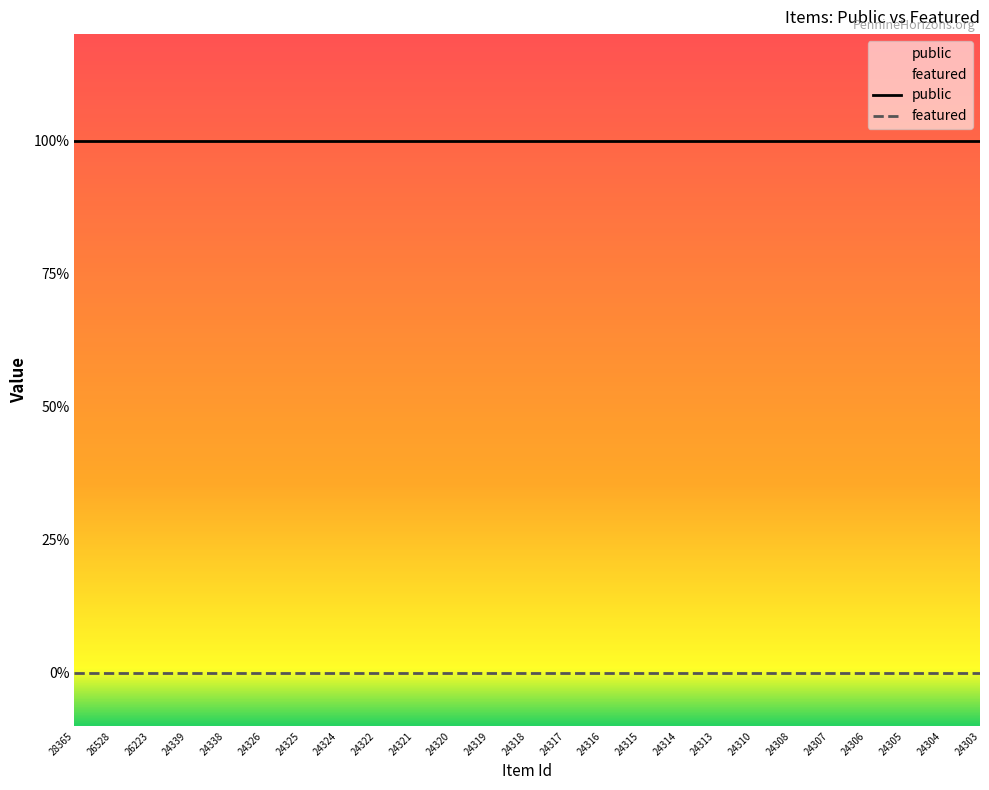

What is the greatest value displayed?

1